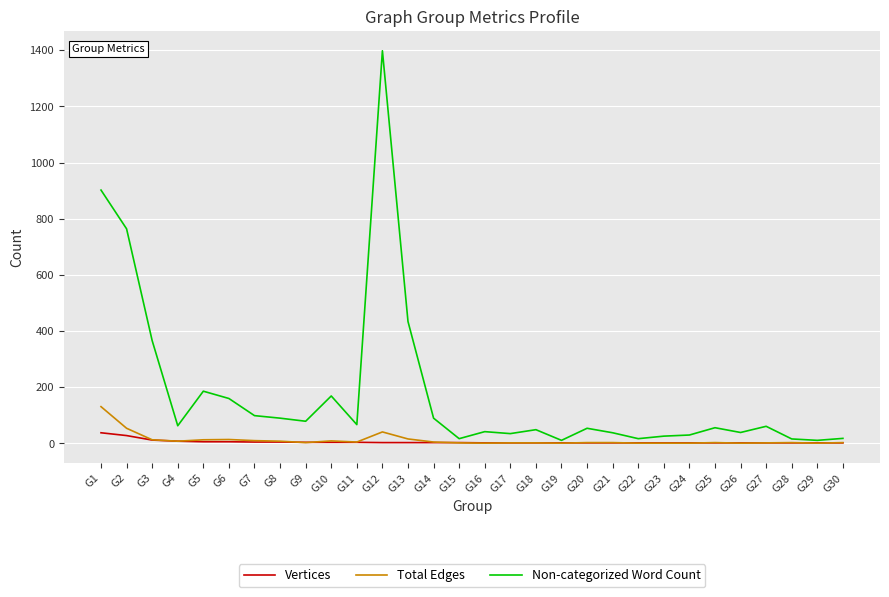

Which series has the widest spread of values?

Non-categorized Word Count